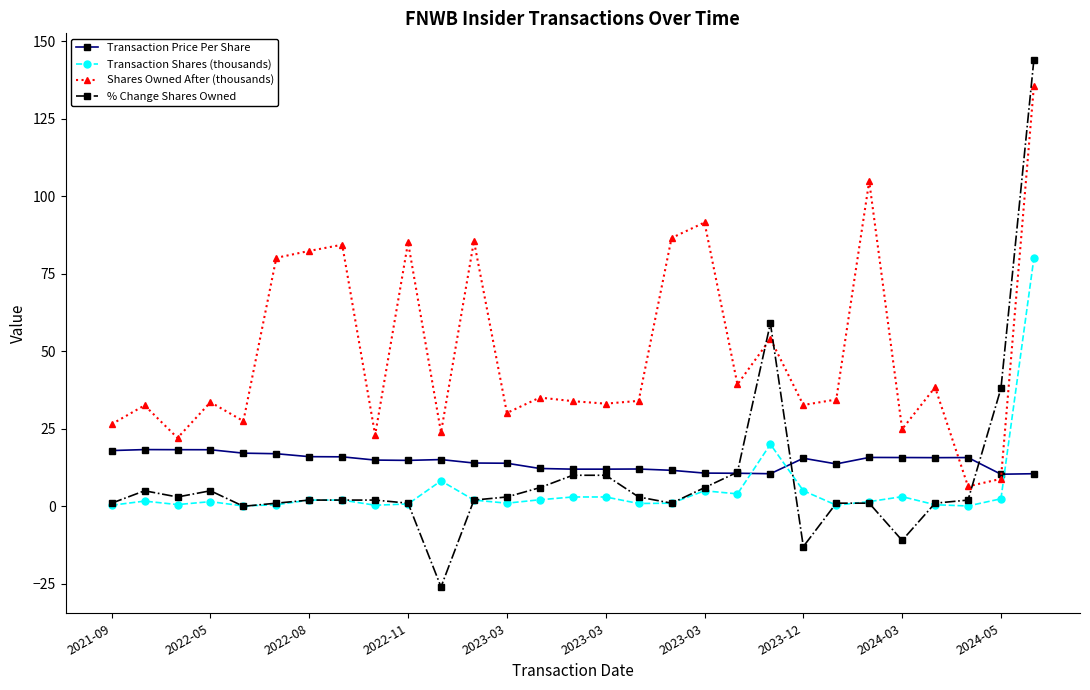

What is the highest value of the Transaction Price Per Share series?

18.3